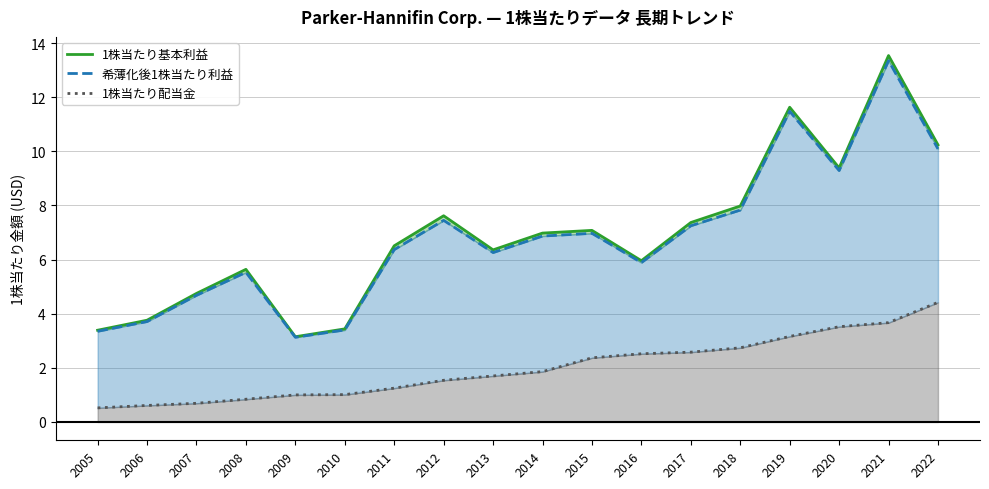

What is the difference between the maximum and minimum values in the 1株当たり配当金 series?

3.9